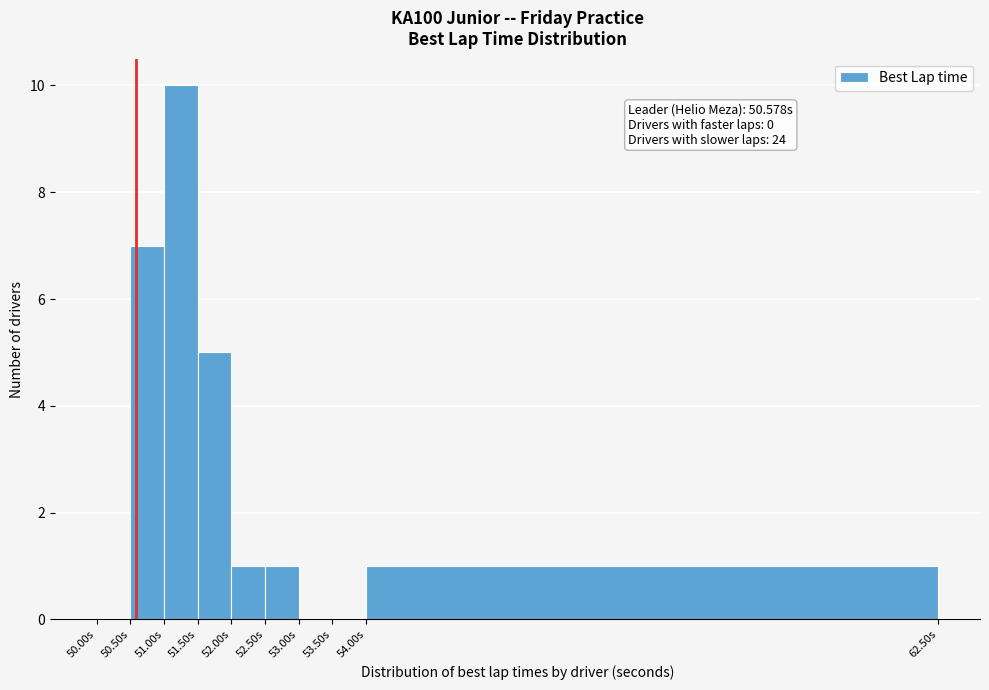

Over which range of the x-axis is the bar tallest?

51.0 to 51.5